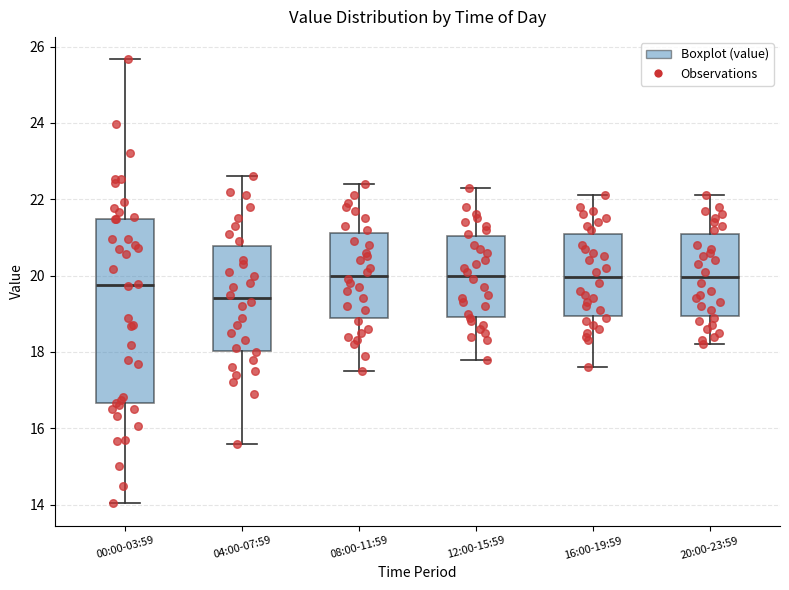

Where is the lower edge of the box for 00:00-03:59 on the y-axis? The values are not printed on the chart, so give them approximately, as read against the axis.

16.6